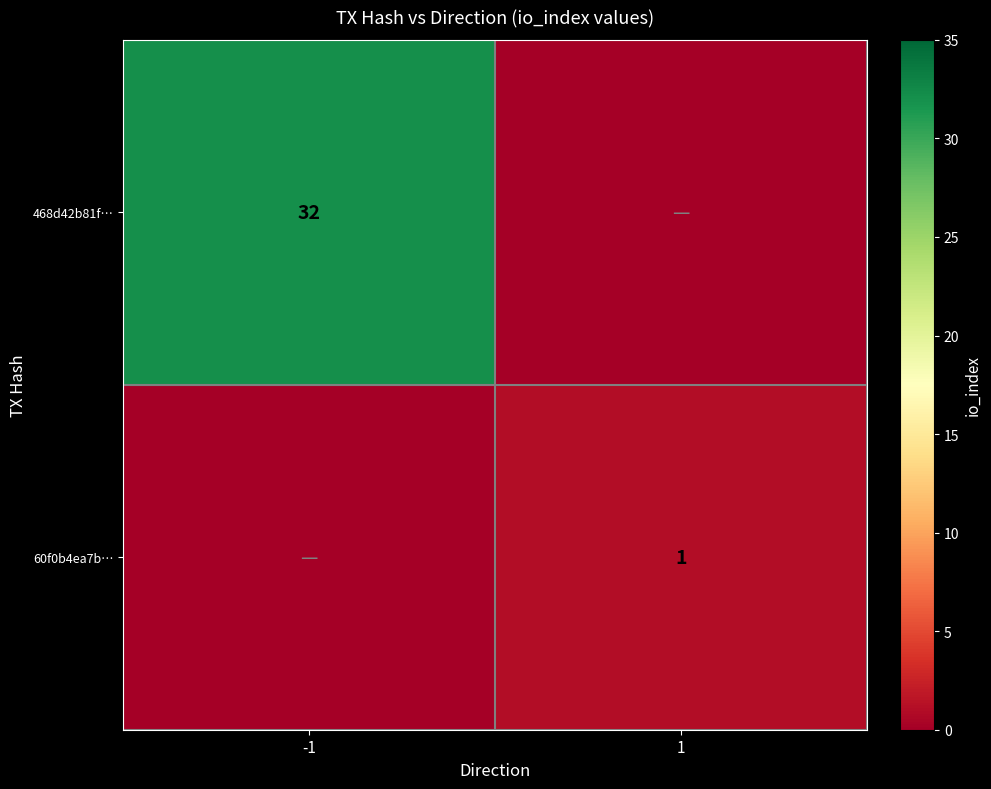

At which category is the sum across all series the highest?

-1